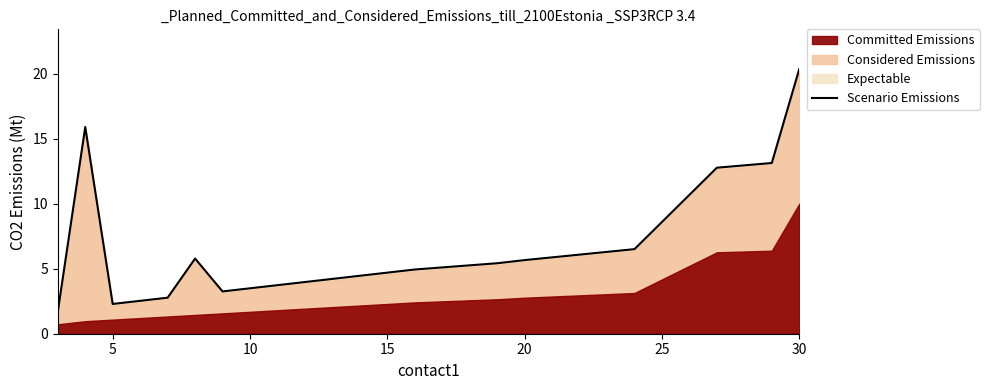

The value of Scenario Emissions at 15 is 1.4. True or false?

False